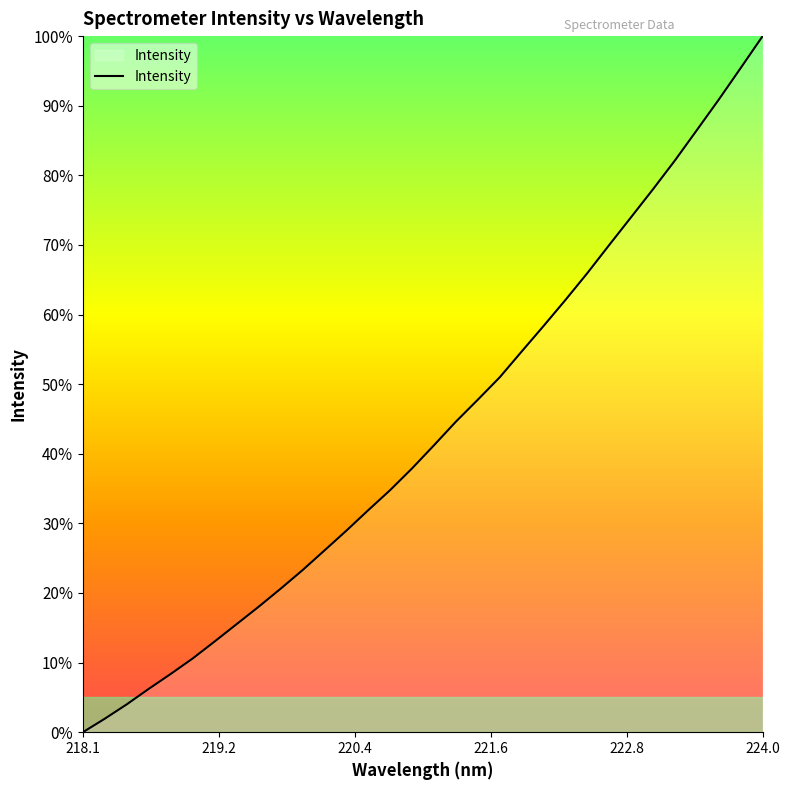

What is the difference between the maximum and minimum values?

100.0